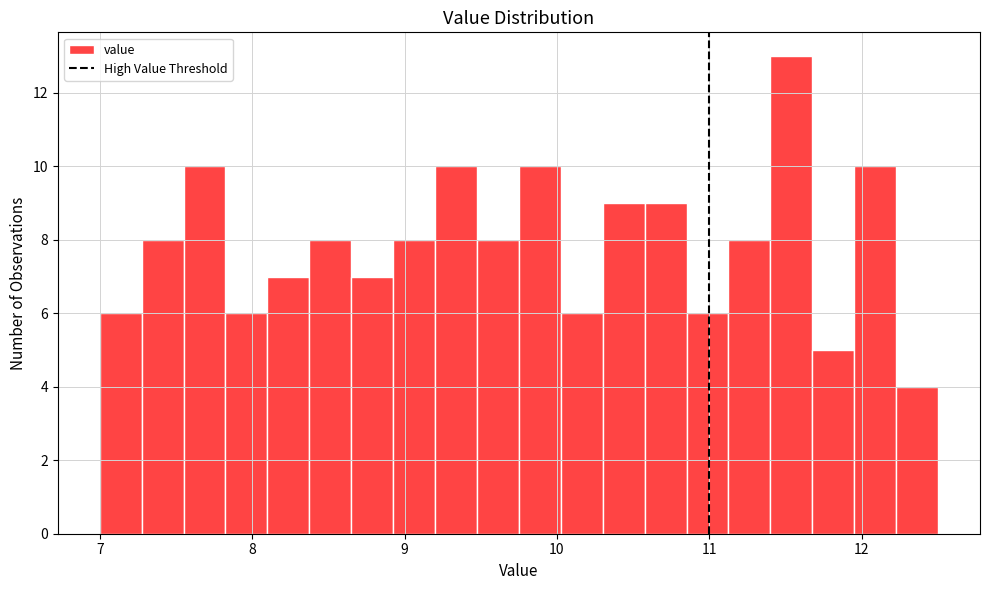

Around what value on the x-axis is the tallest bar? Give the approximate position of its centre, as read against the axis.

11.5